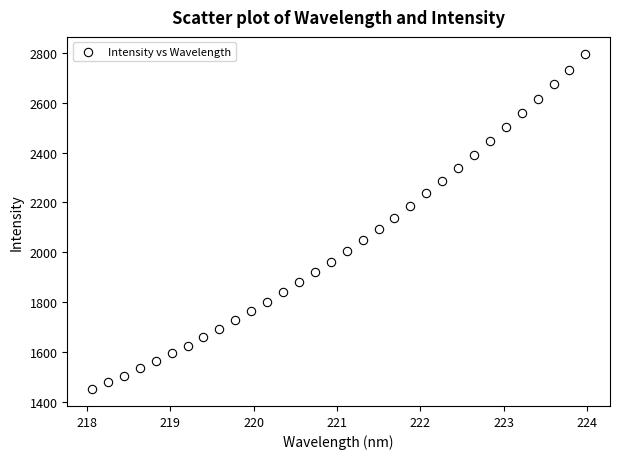

What is the range of Y values (max minus min)?

1347.2